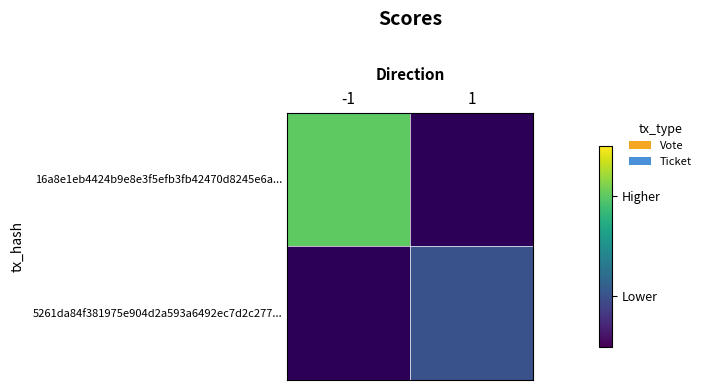

Is it true that 16a8e1eb4424b9e8e3f5efb3fb42470d8245e6a... equals 0.3 at -1?

False